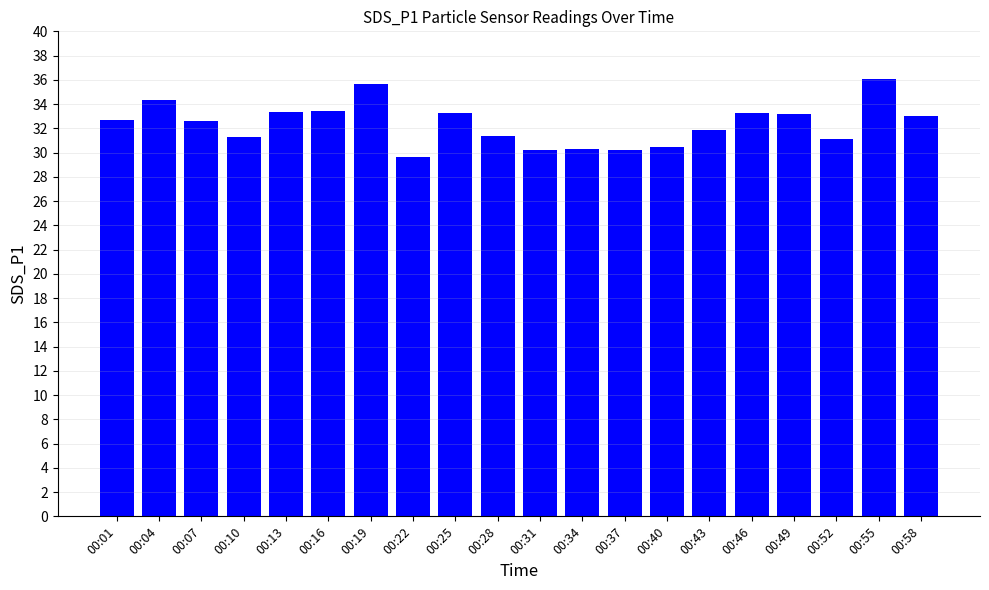

The chart shows a value of 19.0 at 00:55. True or false?

False